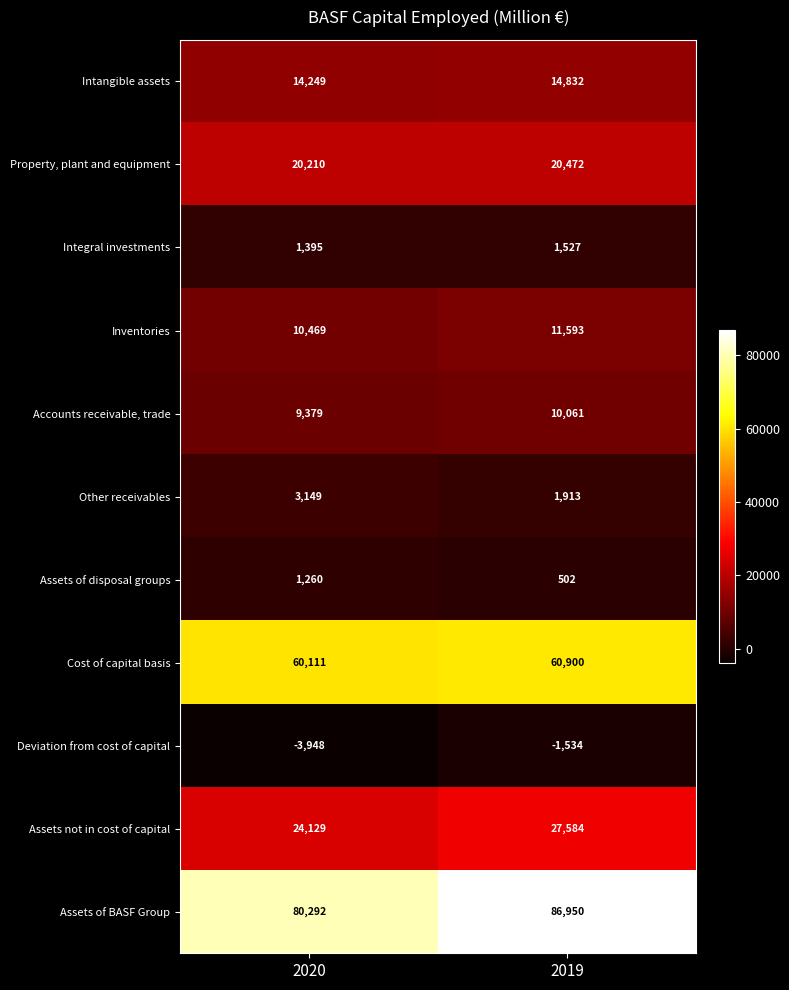

What is the spread (max minus min) of values at 2020?

84240